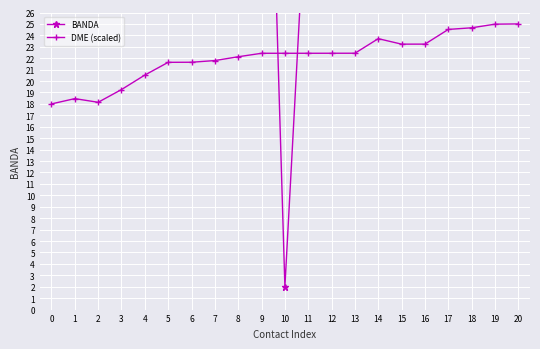

The DME (scaled) series shows 6.3 at 18. True or false?

False